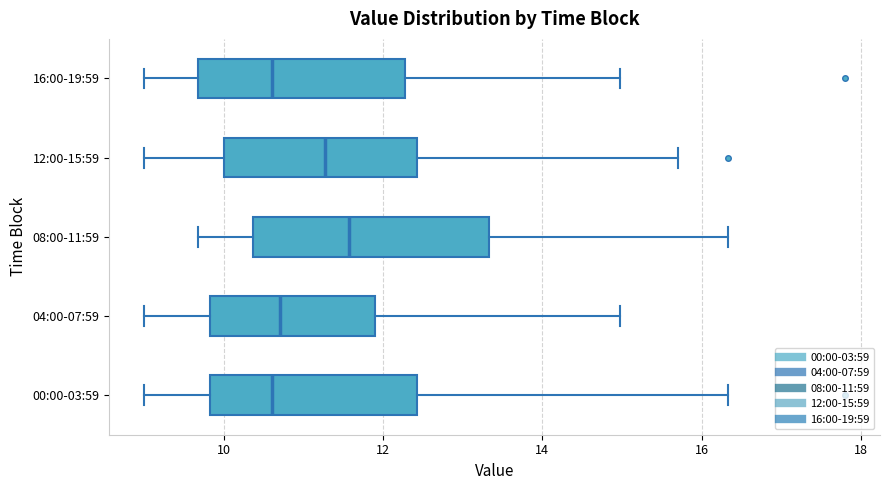

Where does the right whisker of the box for 16:00-19:59 end on the x-axis? The values are not printed on the chart, so give them approximately, as read against the axis.

15.0